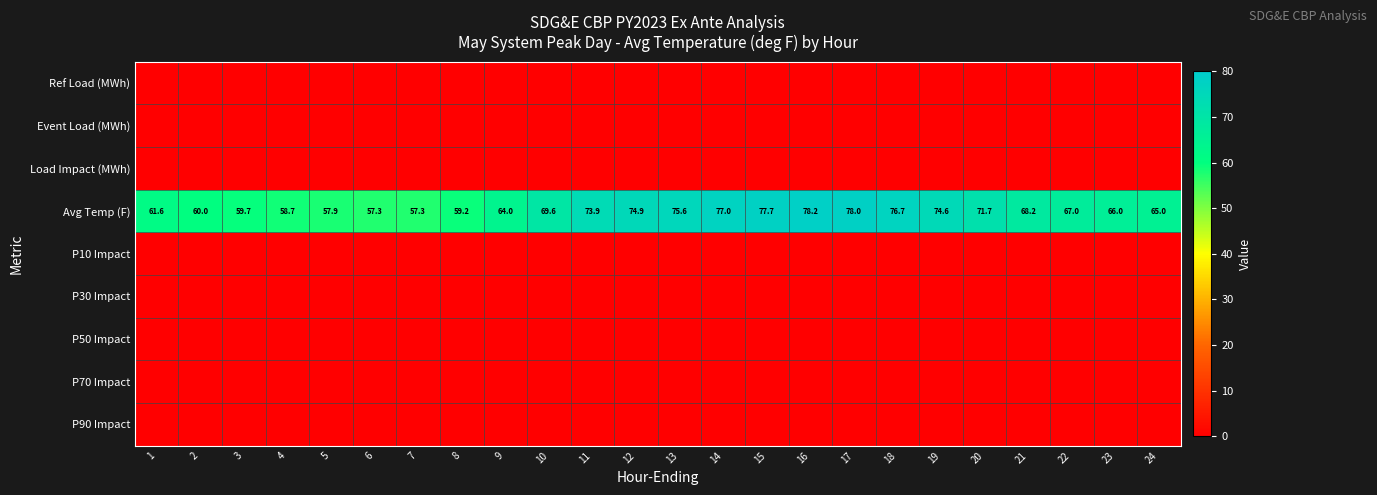

Is it true that Avg Temp (F) equals 112.8 at 18?

False